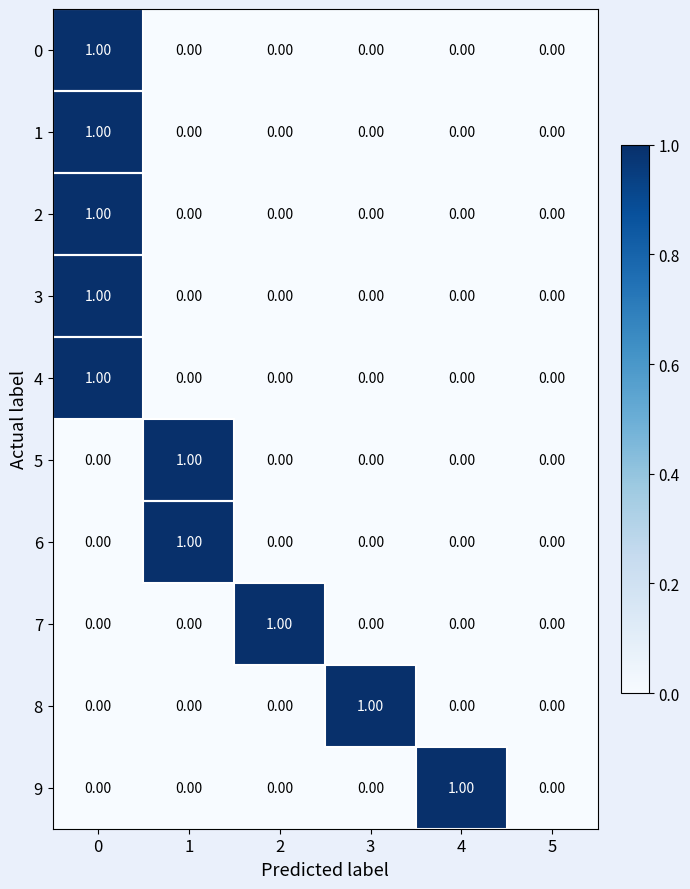

Between 4 and 5, which series saw the biggest shift?

9